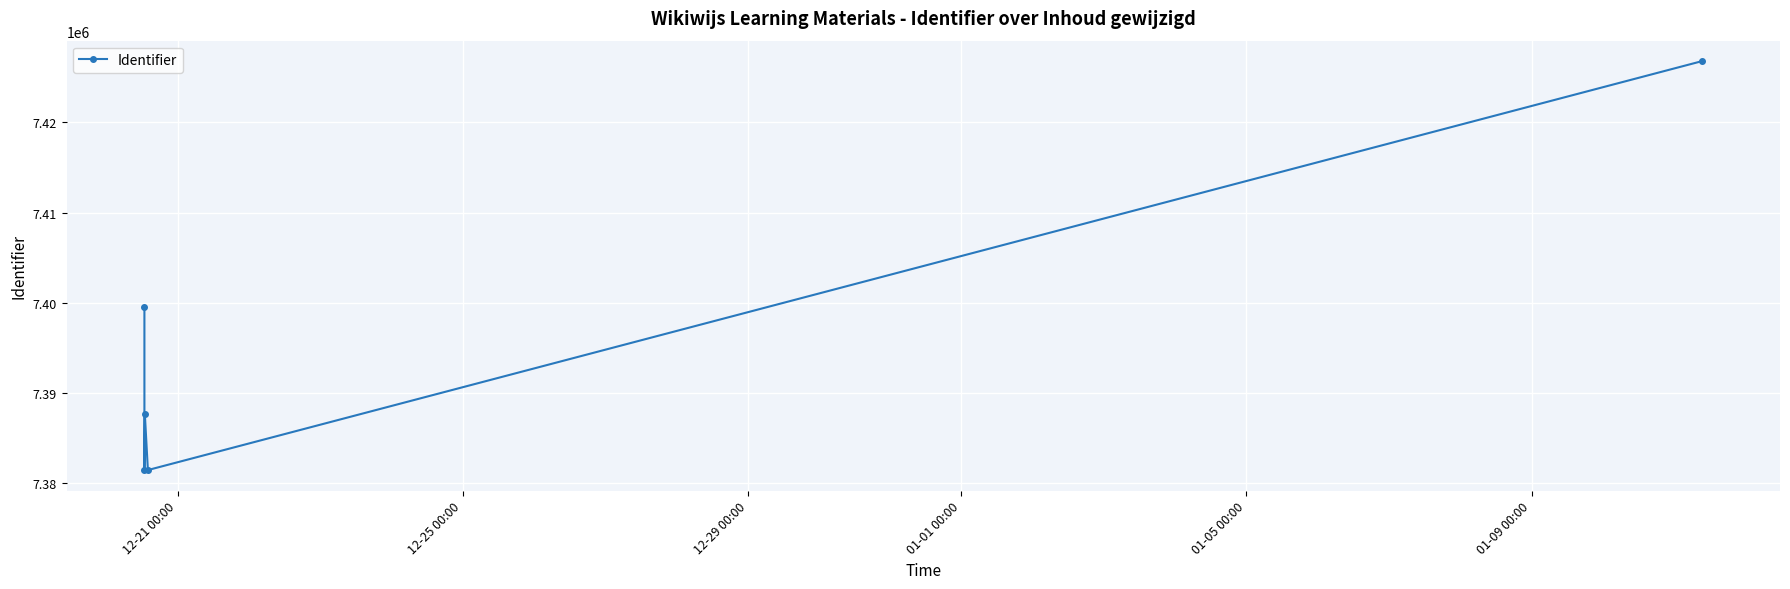

What is the difference between the maximum and minimum values?

45319